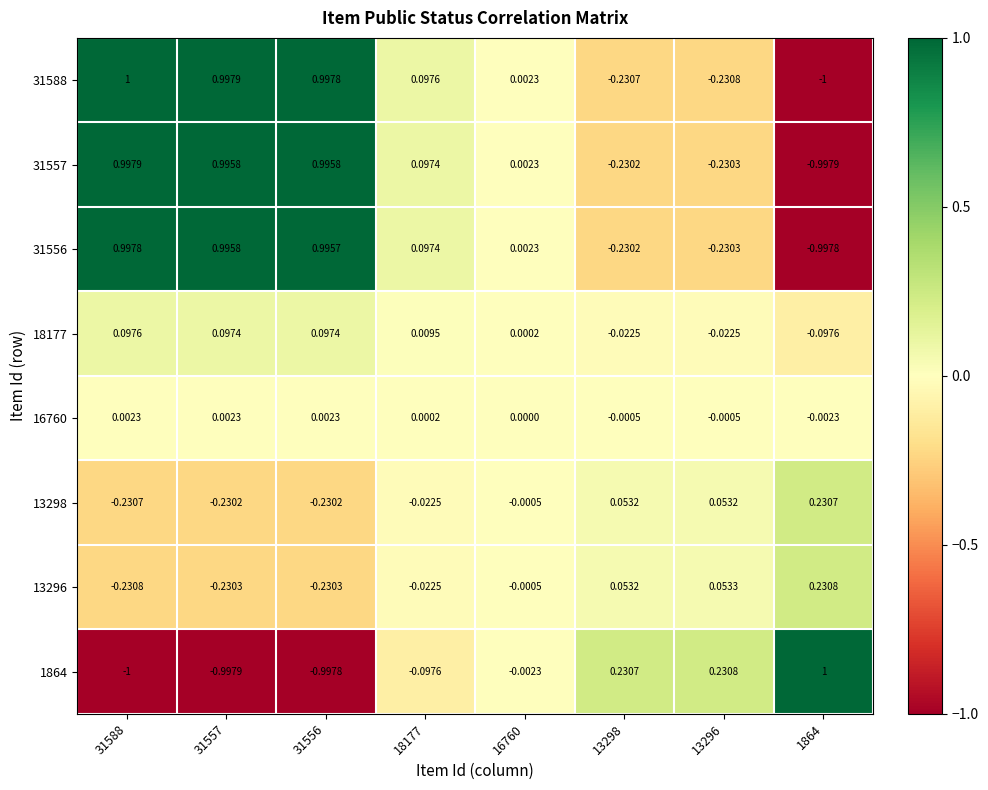

How many values in the 13298 series exceed 0?

3